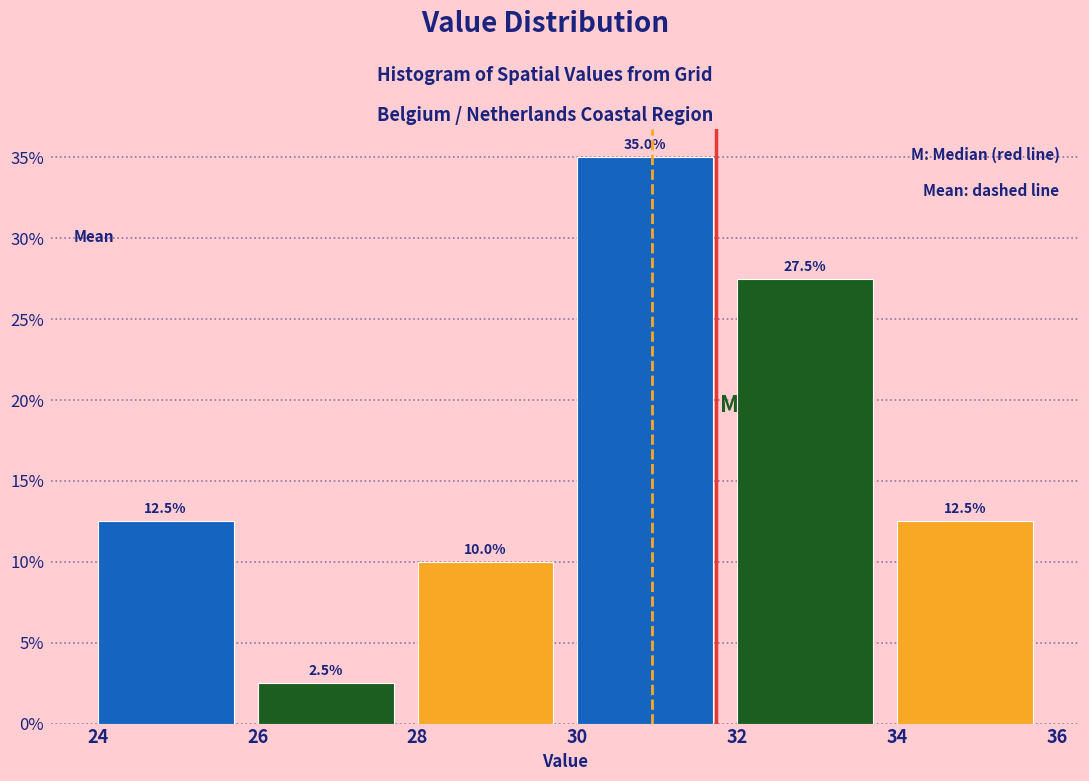

What is the height of the bar covering 26 to 28 on the x-axis?

2.5